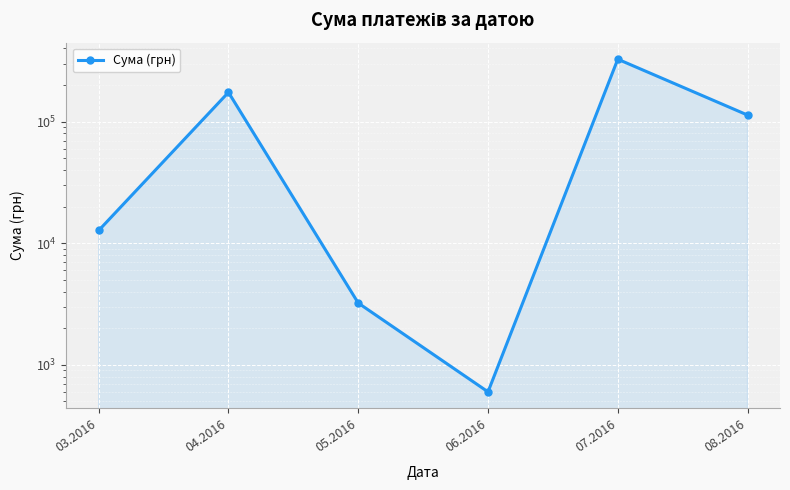

Reading right to left, list all the values displayed in this chart.

113398.5	326572.3	600.0	3225.4	174434.8	12746.9